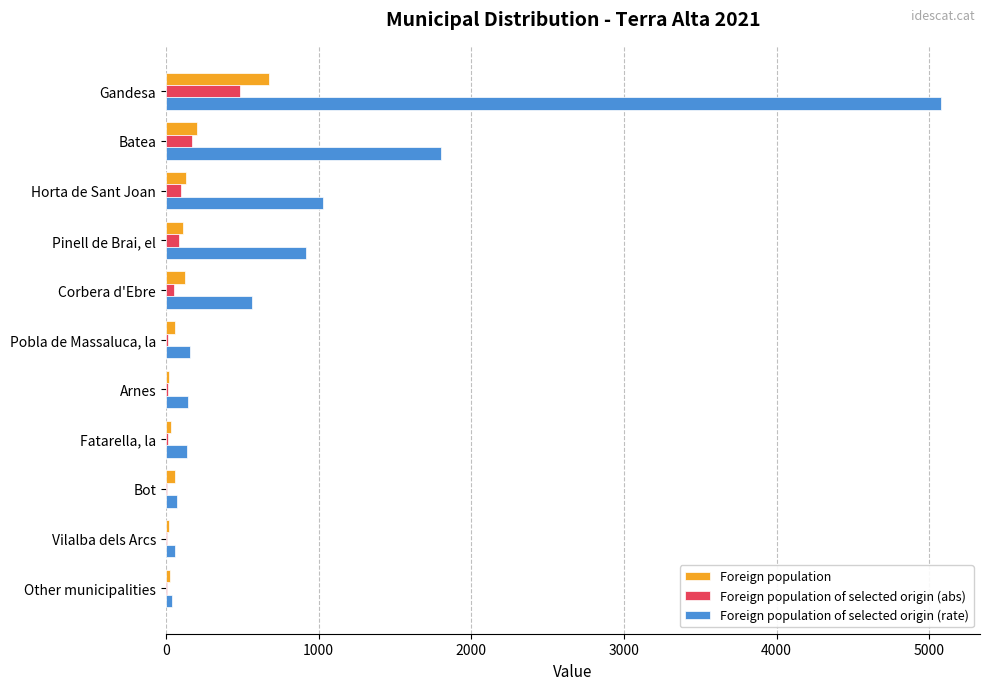

What is the greatest value displayed?

5078